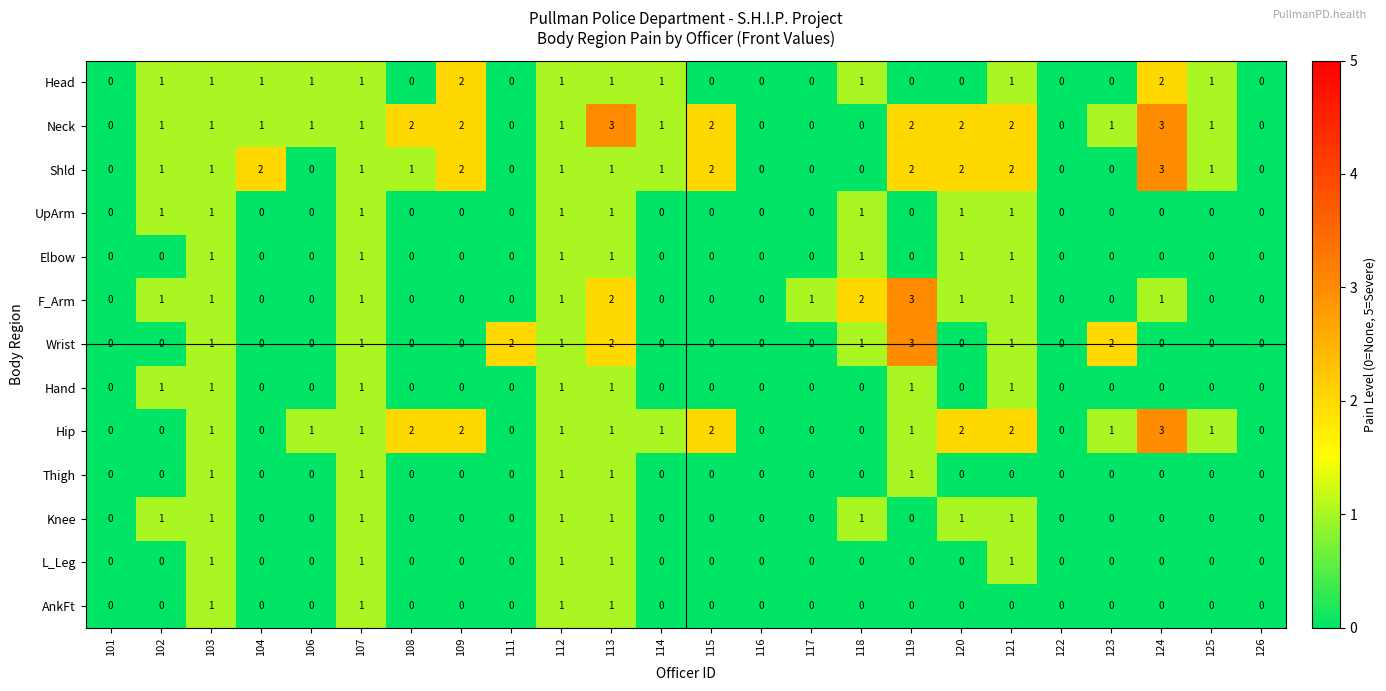

At which category is the sum across all series the highest?

113